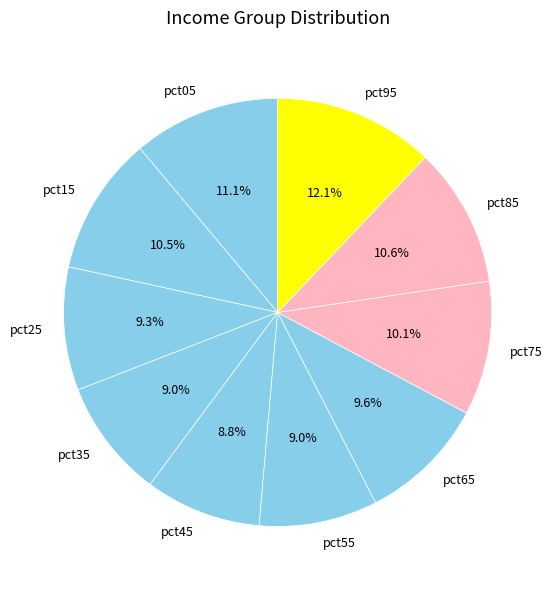

What percentage is NOT represented by pct95?

87.9%